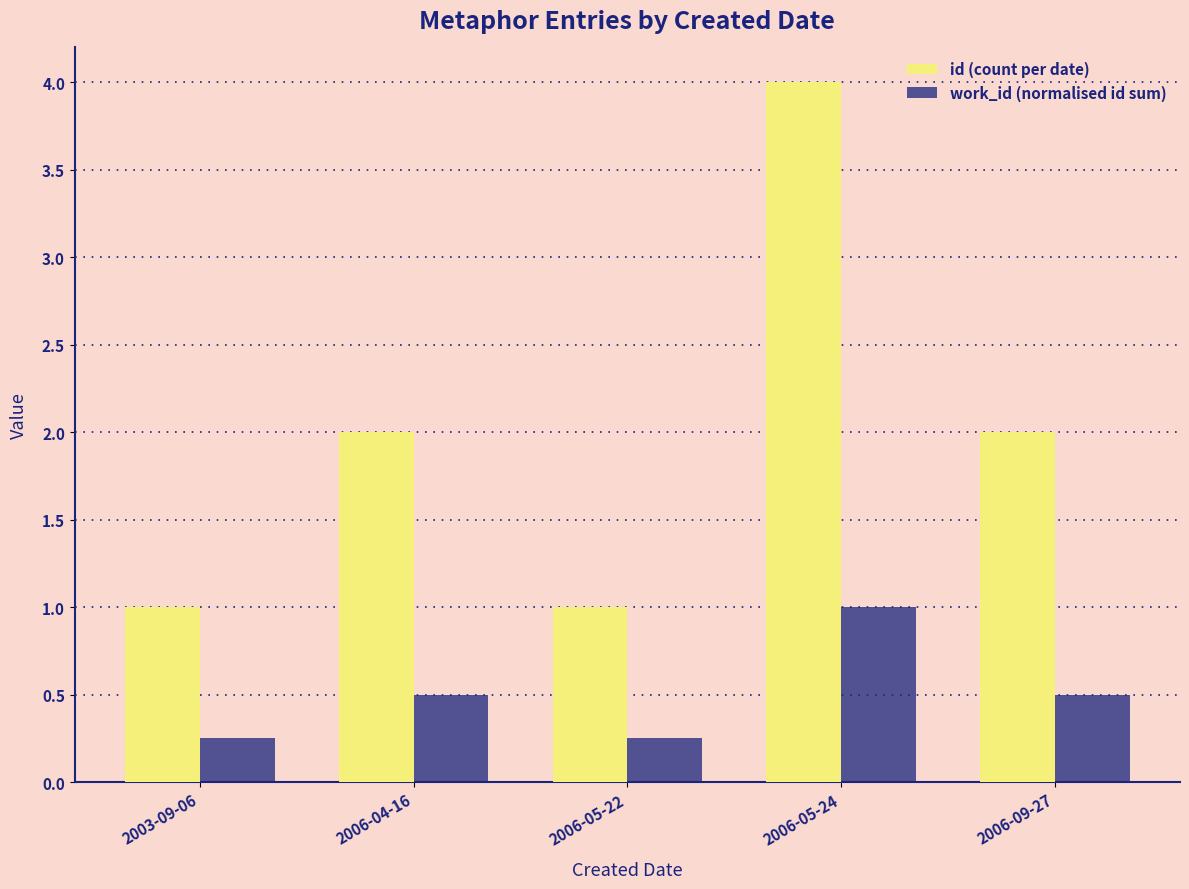

What is the label of the 1st bar from the right?

2006-09-27